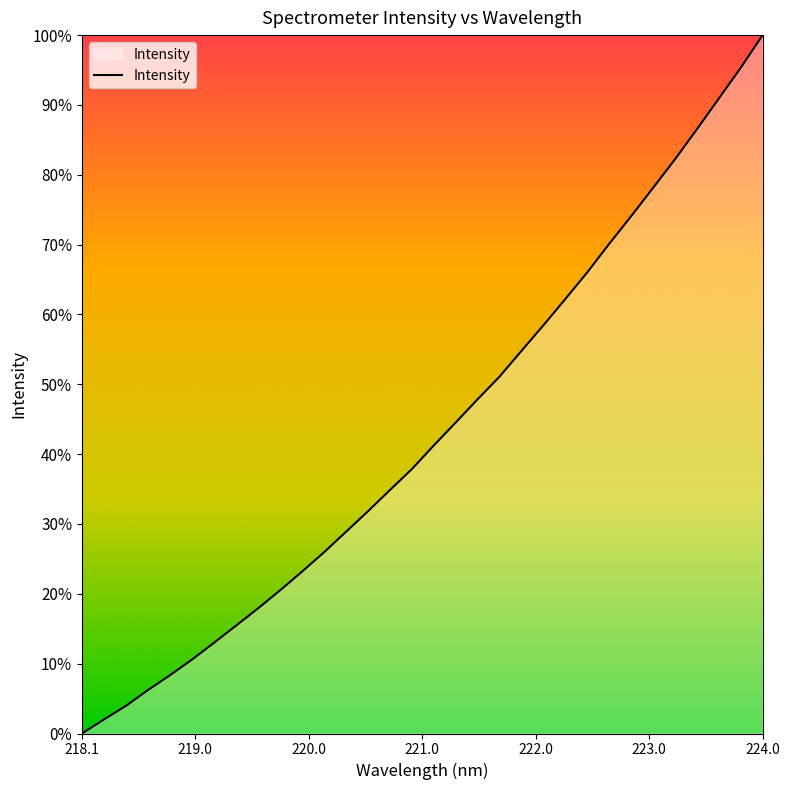

True or false: the data has more than 2 interior local peaks.

False